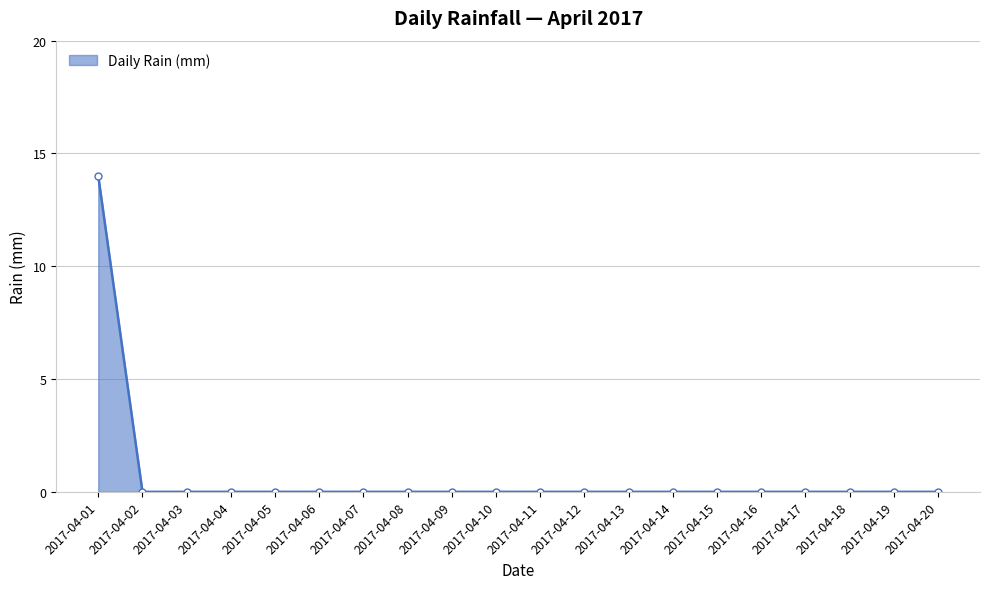

The value at 2017-04-20 is 10. True or false?

False